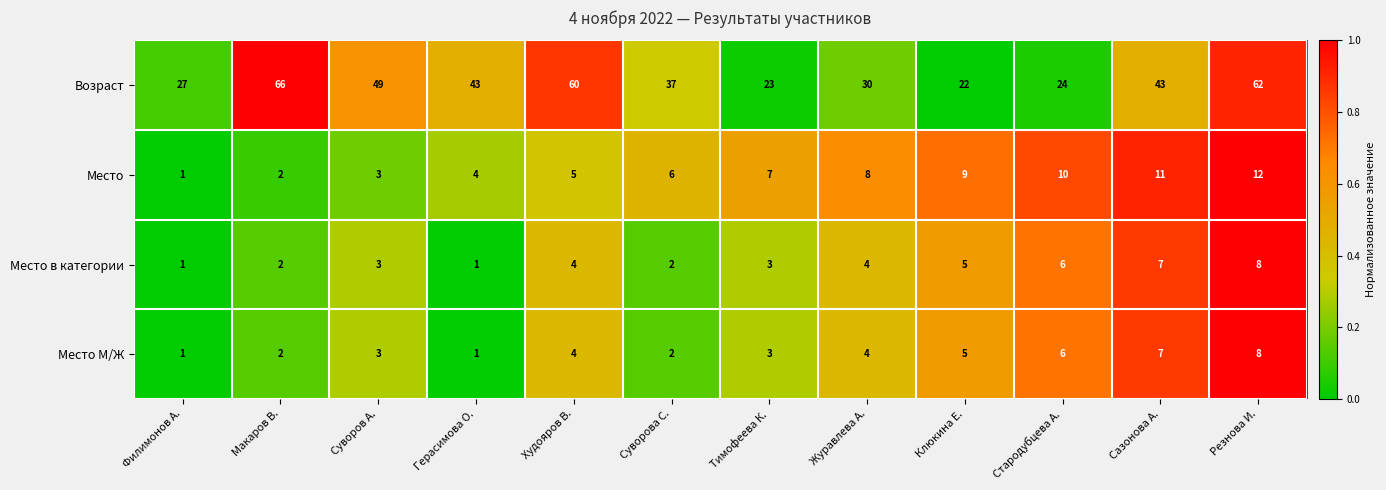

List the labels in order of Место value, smallest first.

Филимонов А., Макаров В., Суворов А., Герасимова О., Худояров В., Суворова С., Тимофеева К., Журавлева А., Клюкина Е., Стародубцева А., Сазонова А., Резнова И.